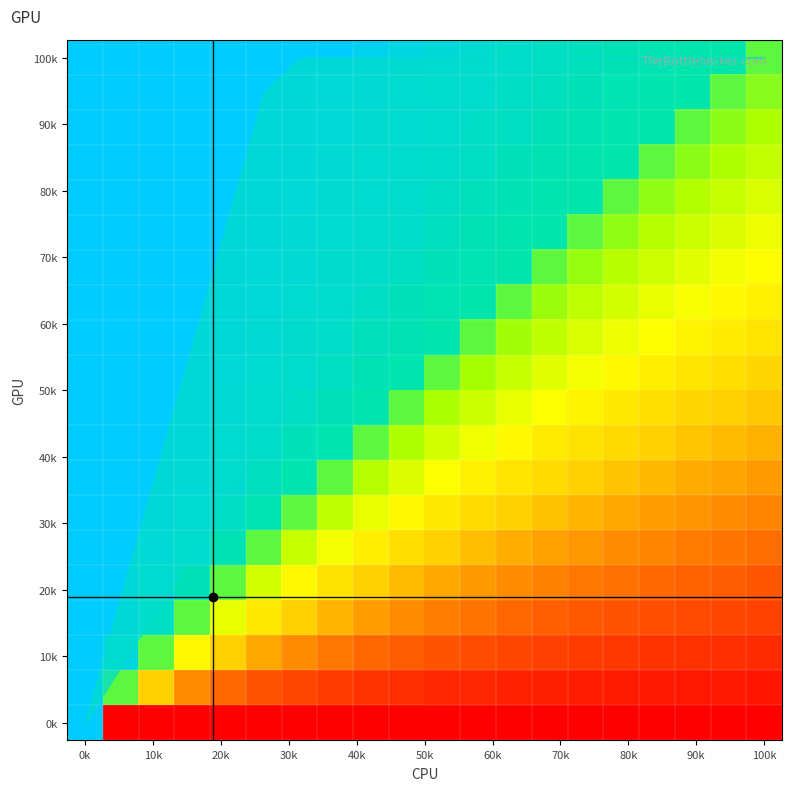

At how many categories does at least one series exceed 89?

20